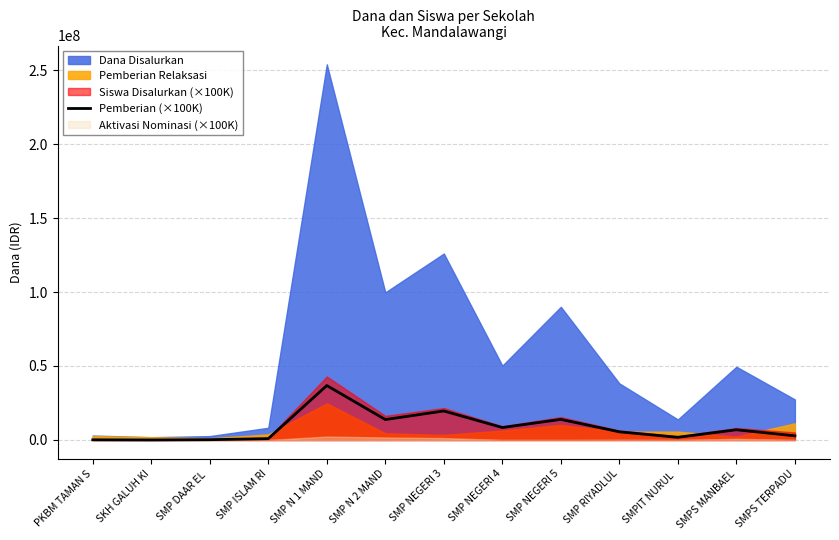

At which label does the data first exceed 5500000?

SMP N 1 MAND